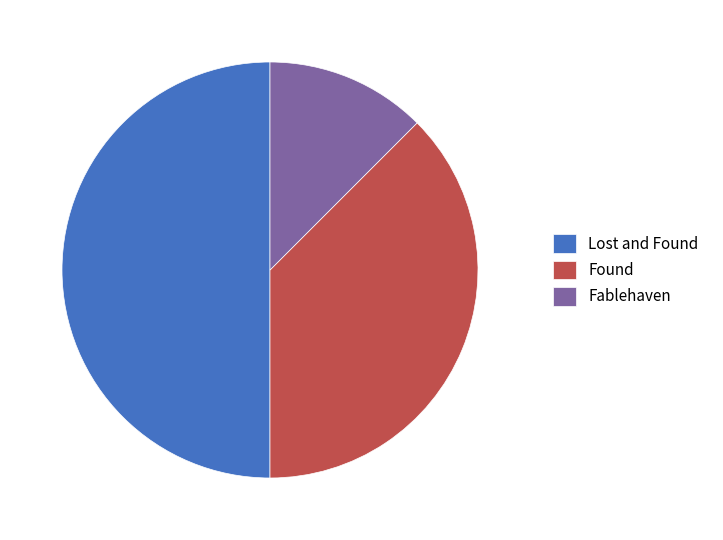

The Lost and Found slice represents 60% of the pie. True or false?

False